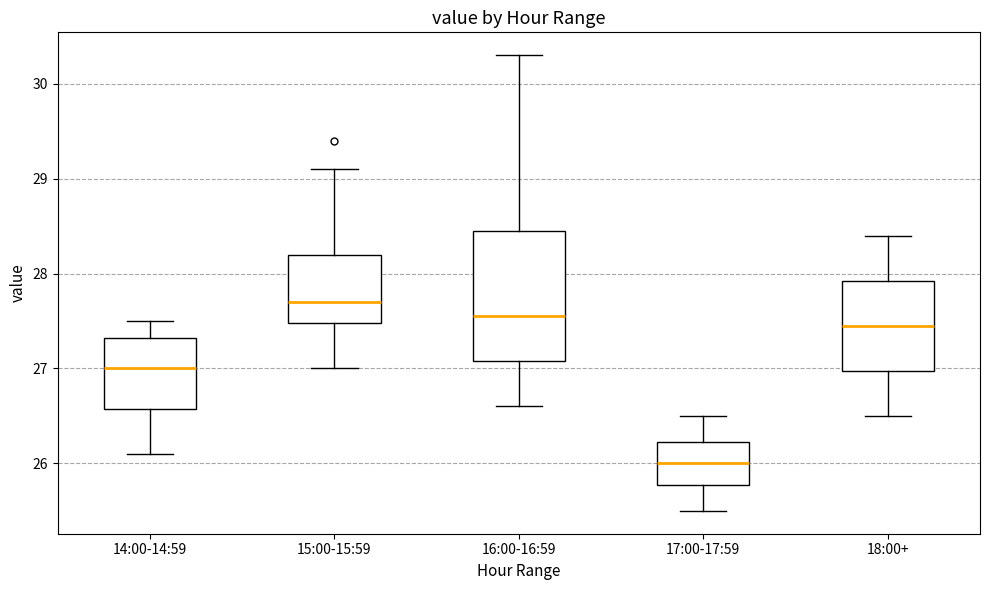

Which box's median line is the highest?

15:00-15:59